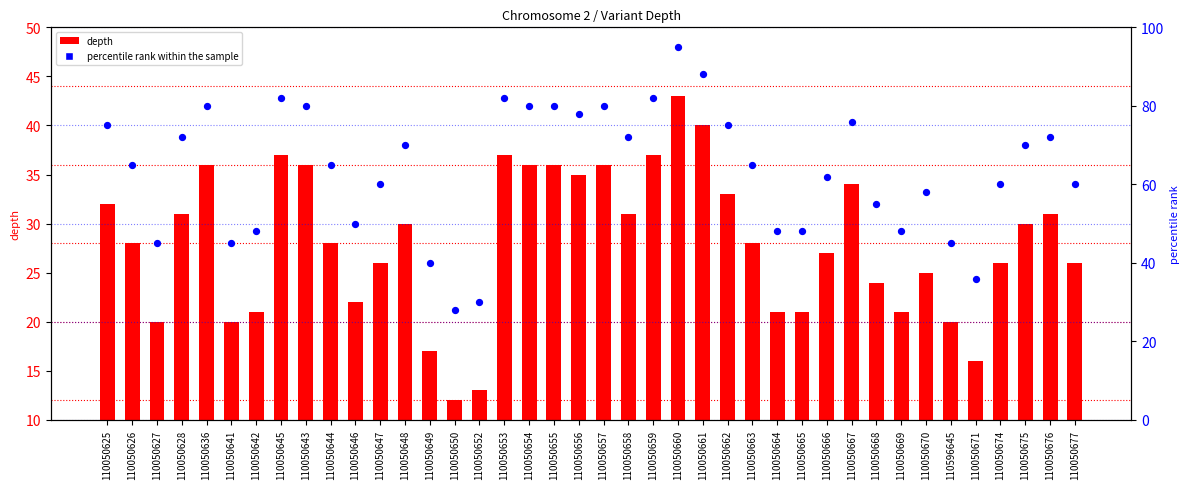

Which series has the largest total across all categories?

percentile rank within the sample